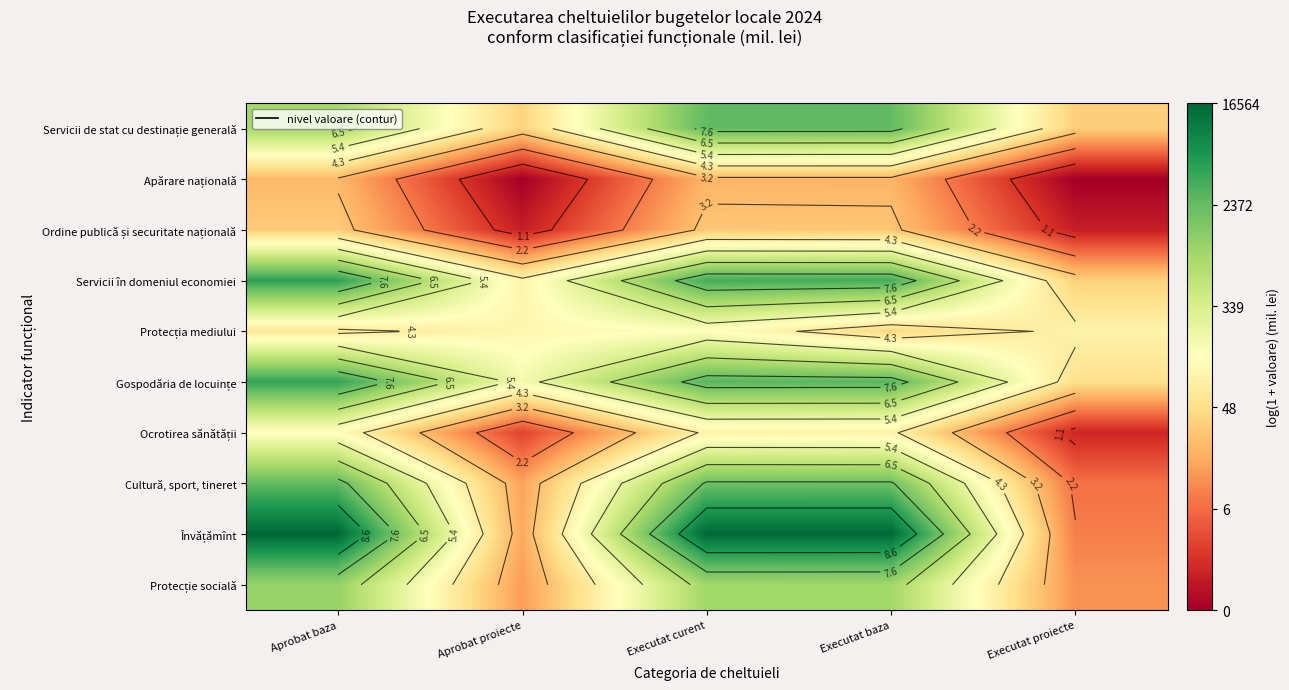

True or false: Servicii în domeniul economiei has a value of 14.5 at Executat curent.

False